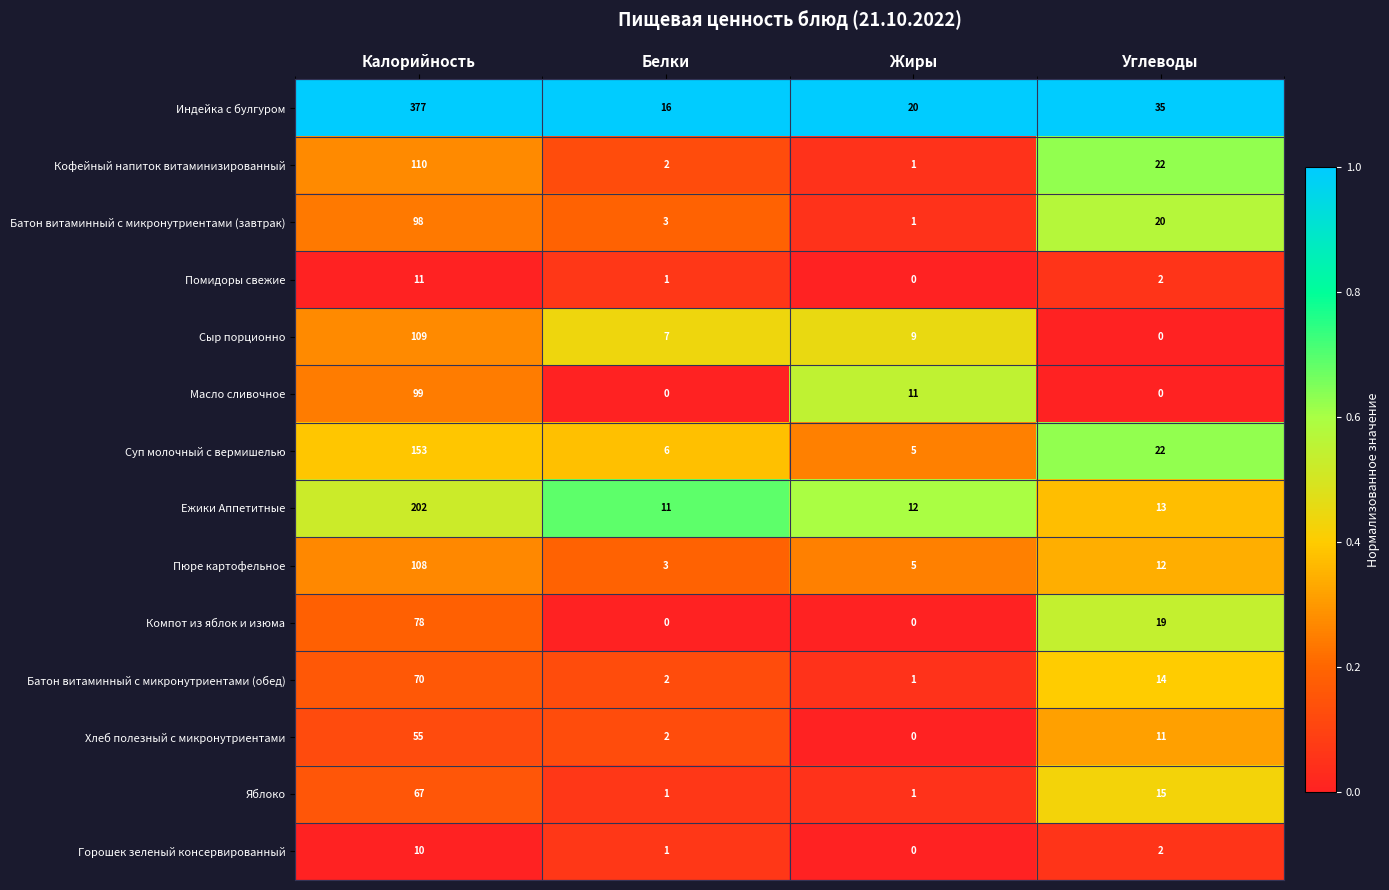

What is the approximate value of Индейка с булгуром at Жиры?

20